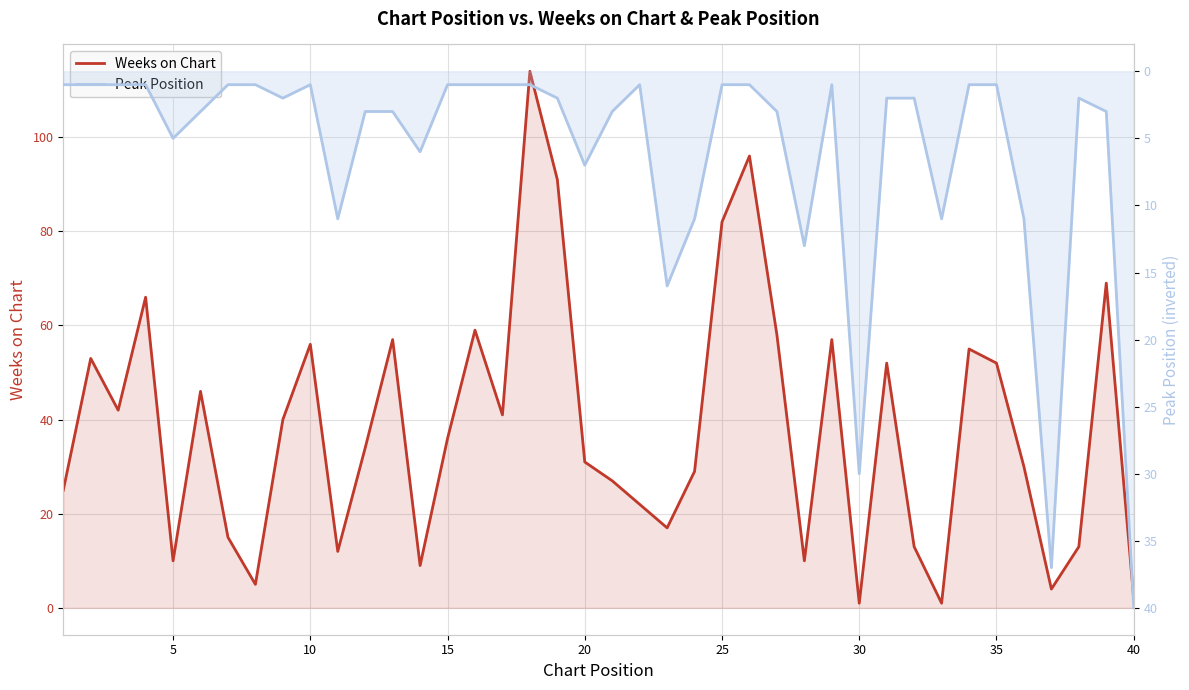

Is it true that Weeks on Chart equals 5 at 27?

False